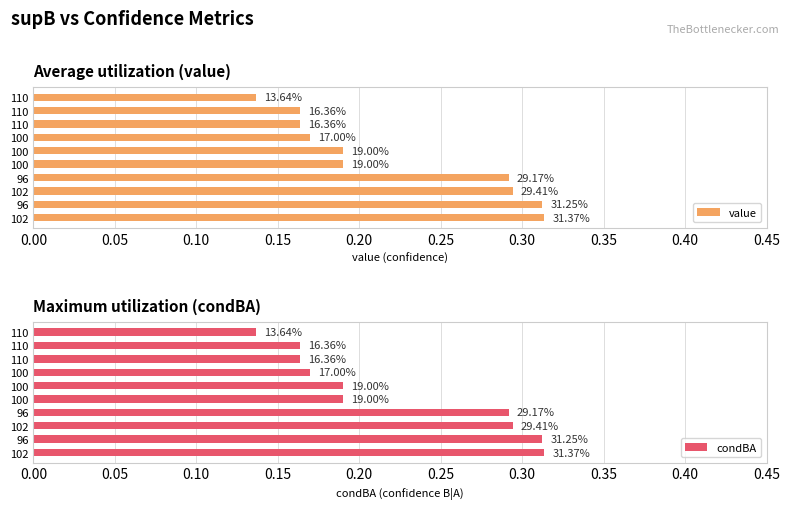

What is the sum of the condBA values at 110 and 100?

0.3